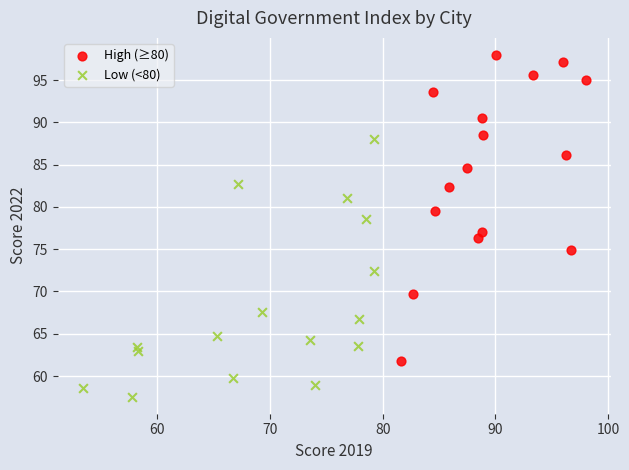

Which series contains the lowest Y value?

Low (<80)